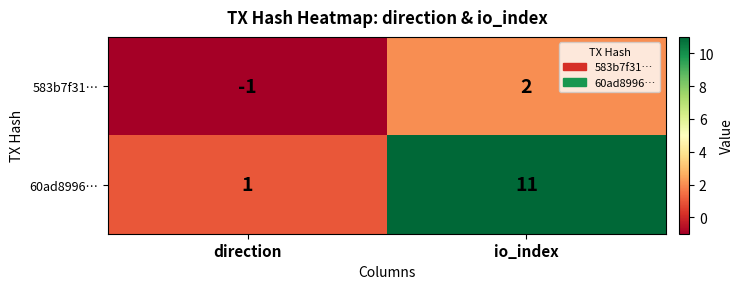

At which category does the chart reach its peak across all series?

io_index